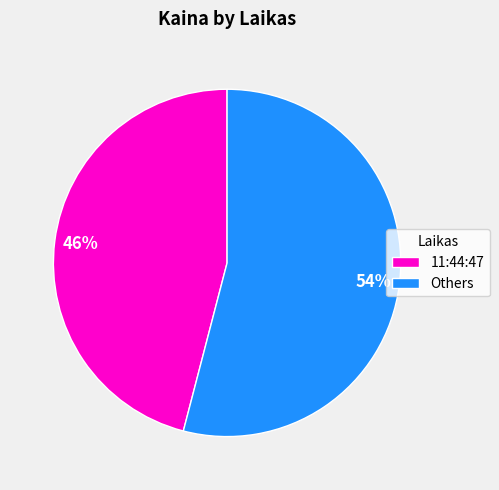

Is 11:44:47 the majority of the pie?

No